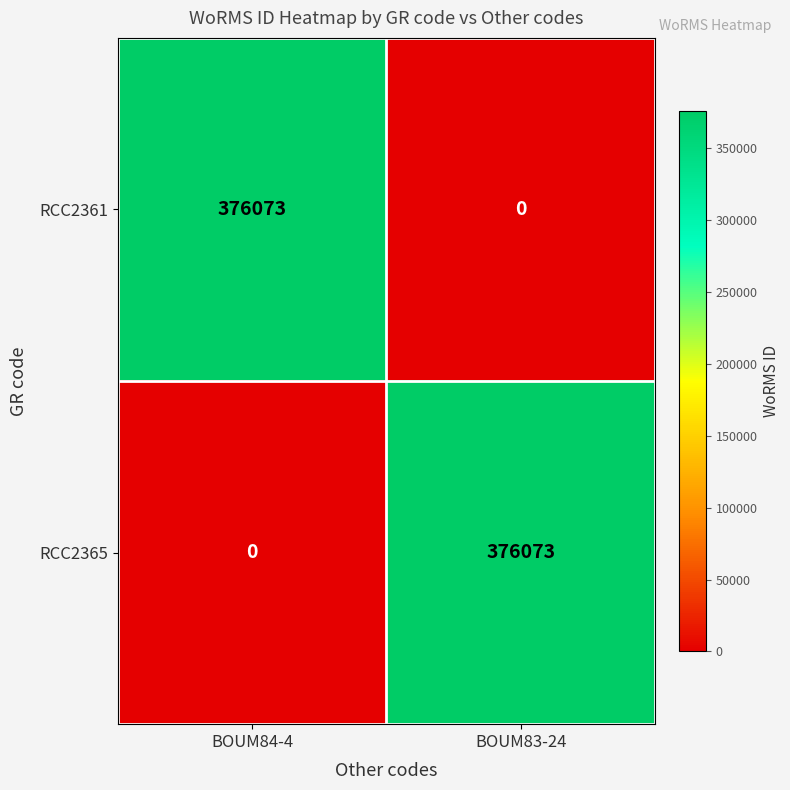

Reading left to right, extract all data points from this chart.

RCC2361: BOUM84-4=376073	BOUM83-24=0
RCC2365: BOUM84-4=0	BOUM83-24=376073